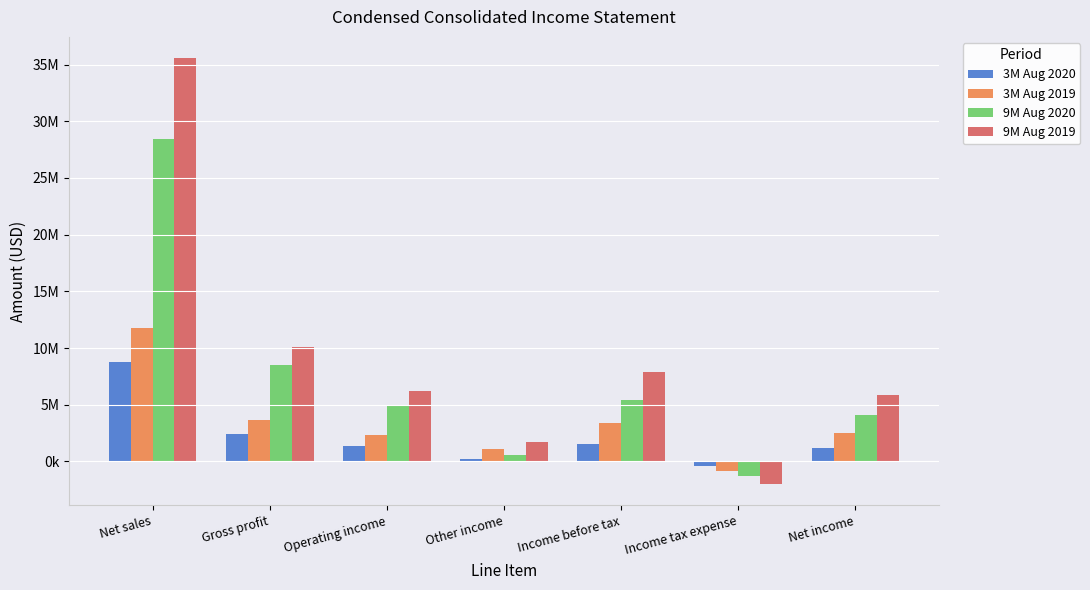

Rank the series by their average value, from lowest to highest.

3M Aug 2020, 3M Aug 2019, 9M Aug 2020, 9M Aug 2019